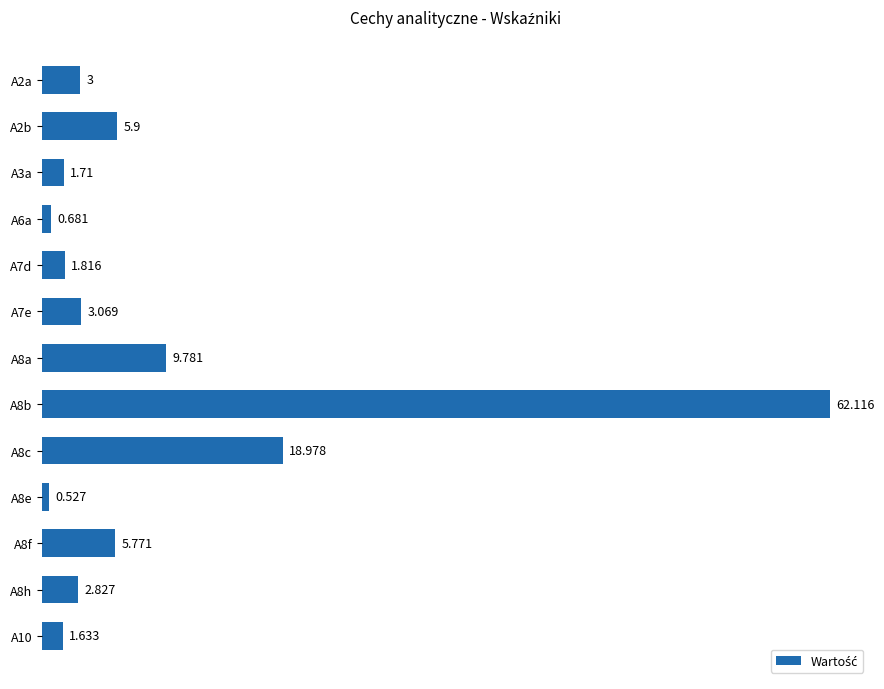

What is the maximum value shown in the chart?

62.1